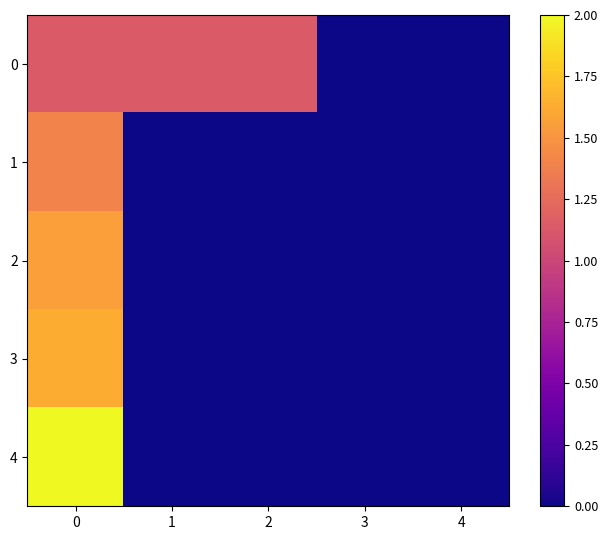

Count the number of categories in the chart.

5